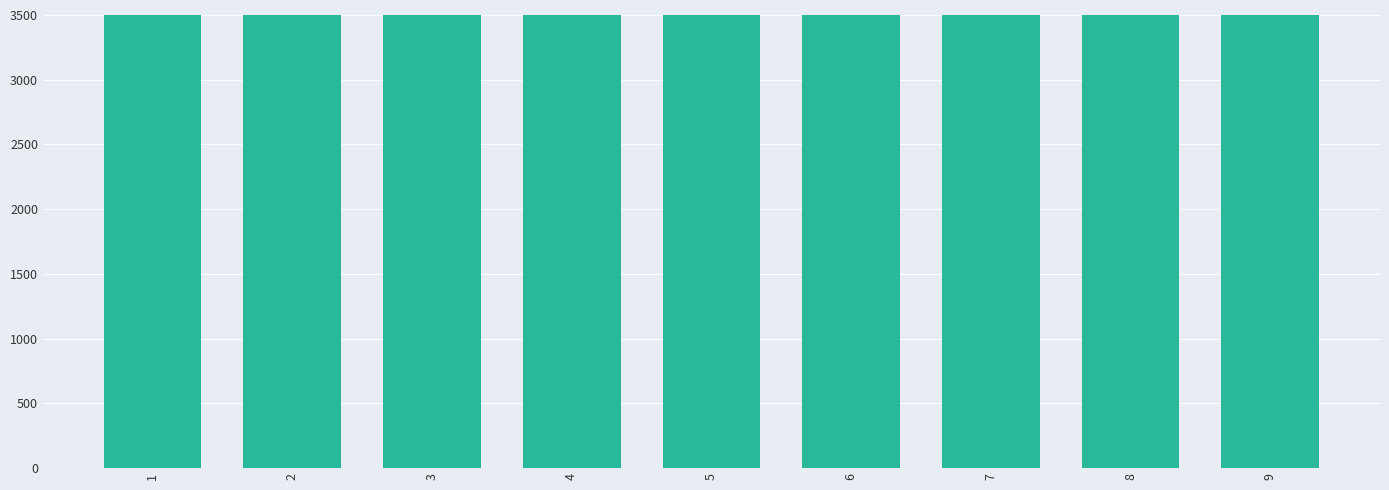

What is the approximate value at 4, to the nearest 10?

9300